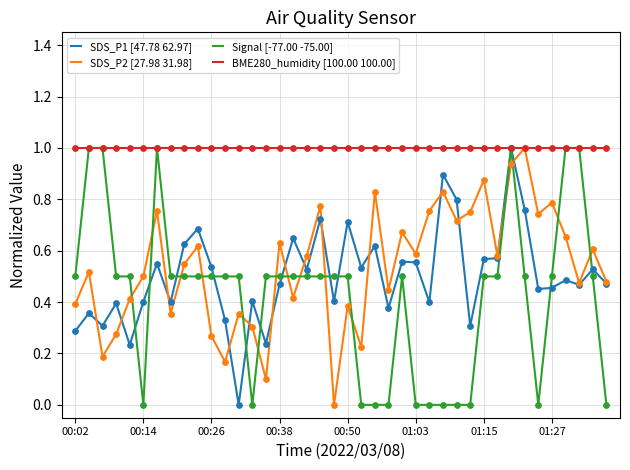

What are all the series names shown in the legend?

SDS_P1 [47.78 62.97], SDS_P2 [27.98 31.98], Signal [-77.00 -75.00], BME280_humidity [100.00 100.00]